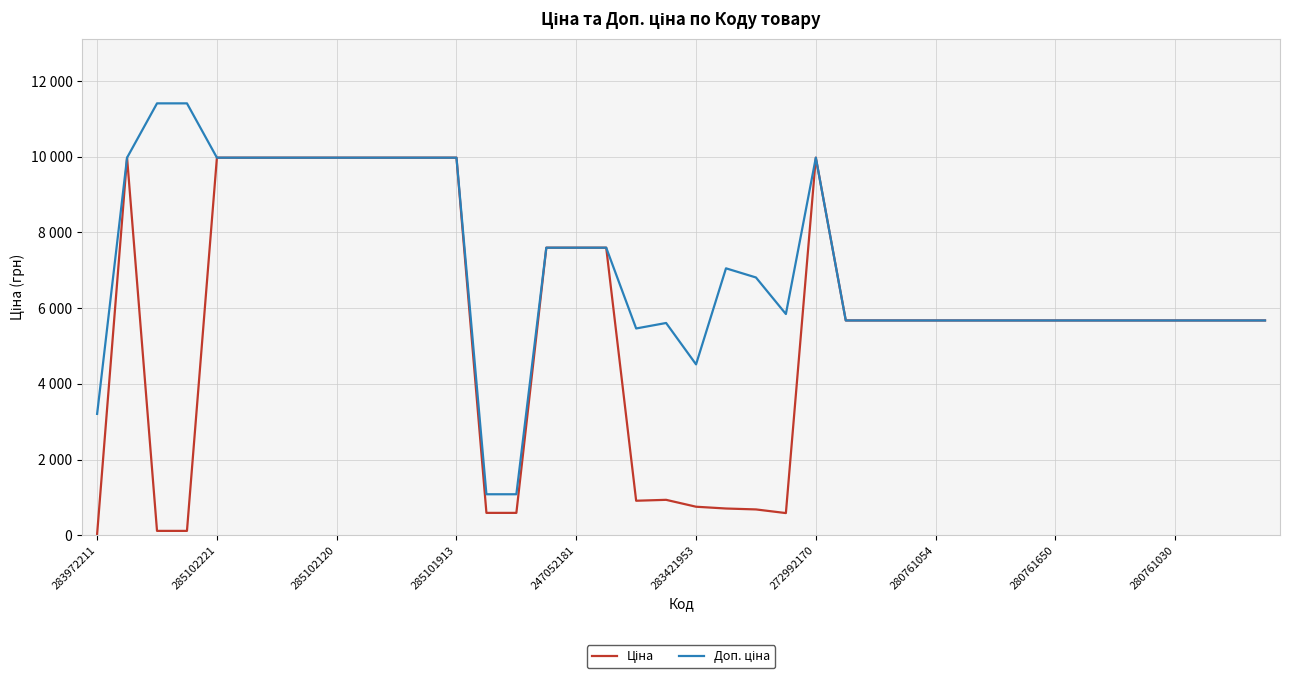

Is this an area chart (filled region under the line)?

No